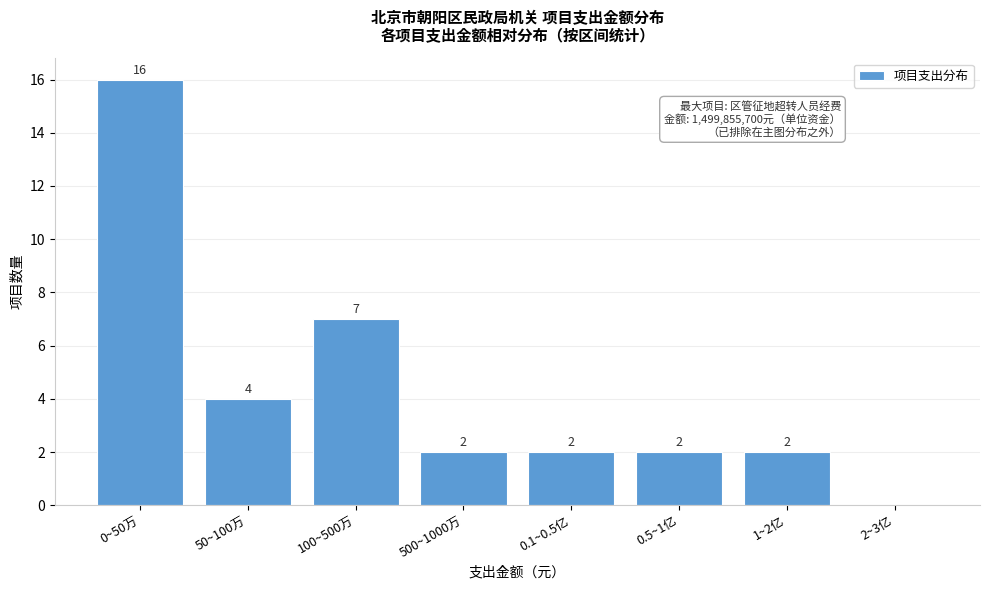

The value at 100~500万 is 7. True or false?

True